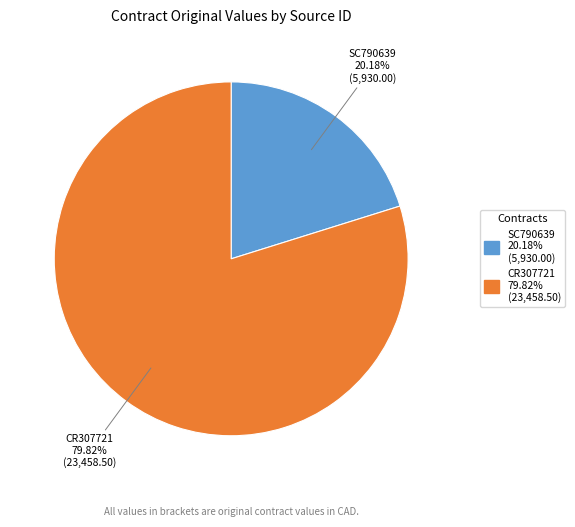

Between SC790639 and CR307721, which is larger?

CR307721